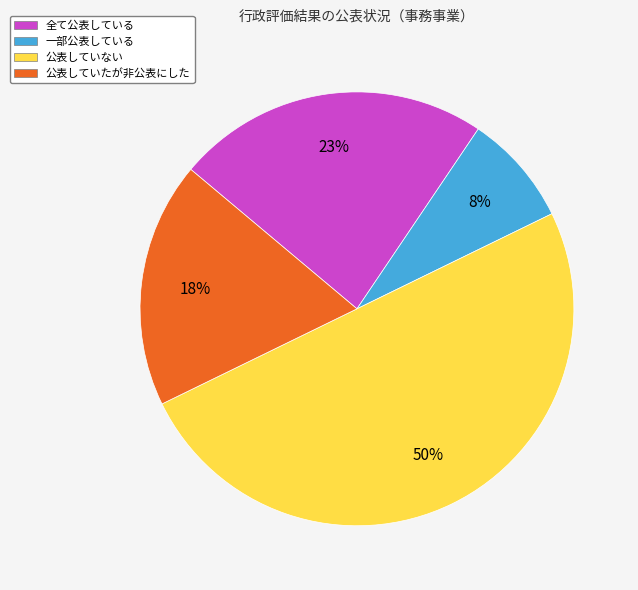

Which slice is the largest?

公表していない